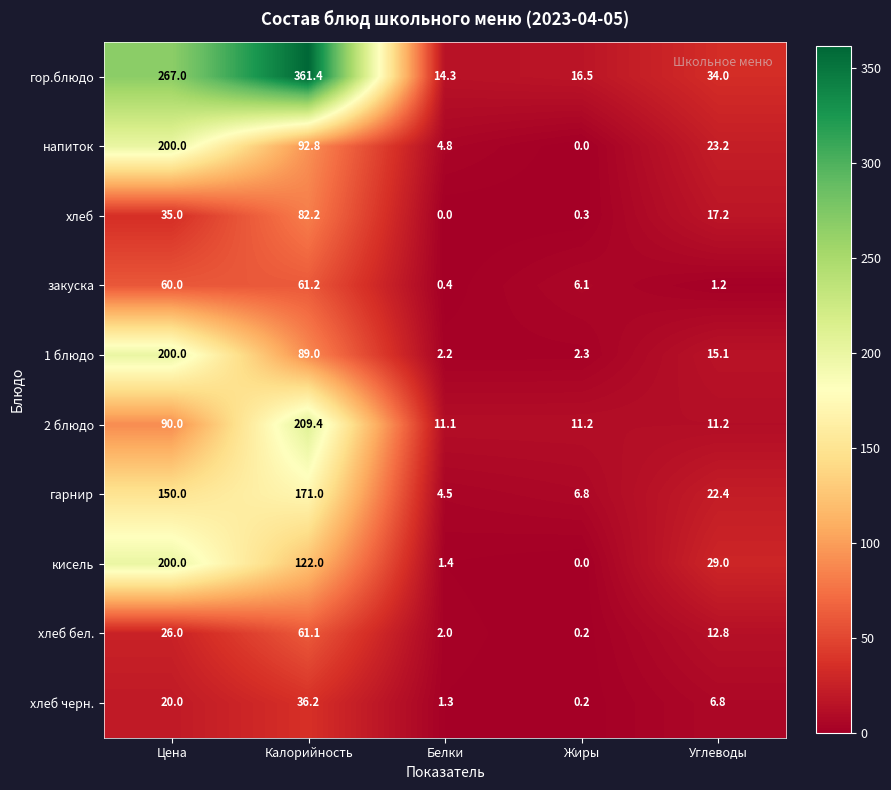

What is the spread (max minus min) of values at Цена?

247.0